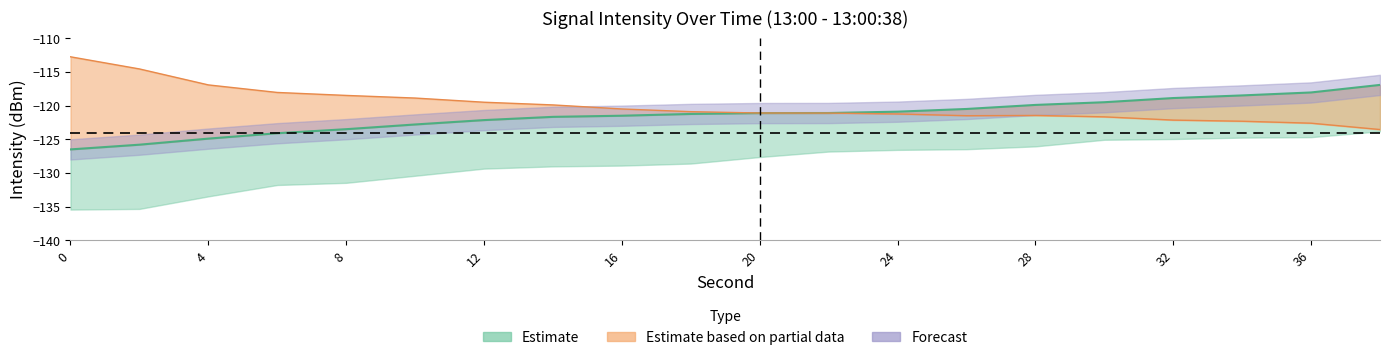

How many data points in min_intensity are above -121?

8